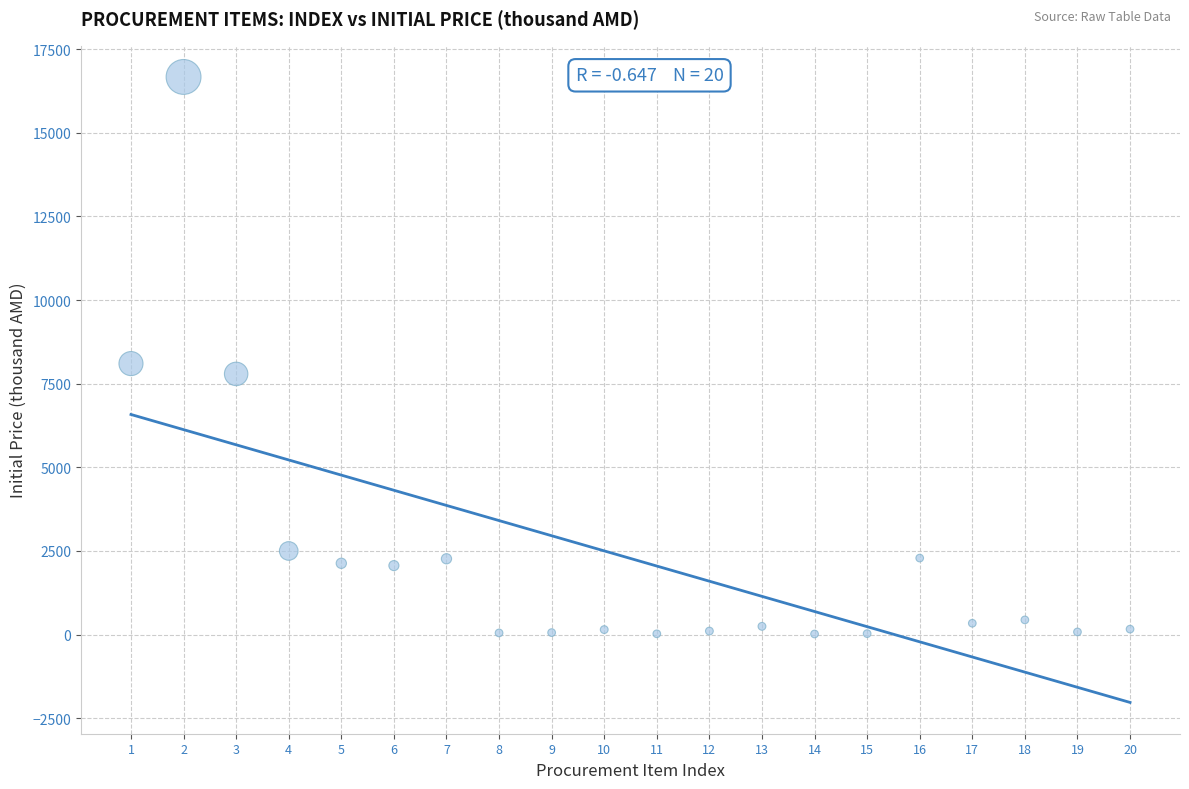

What is the range of X values (max minus min)?

19.0